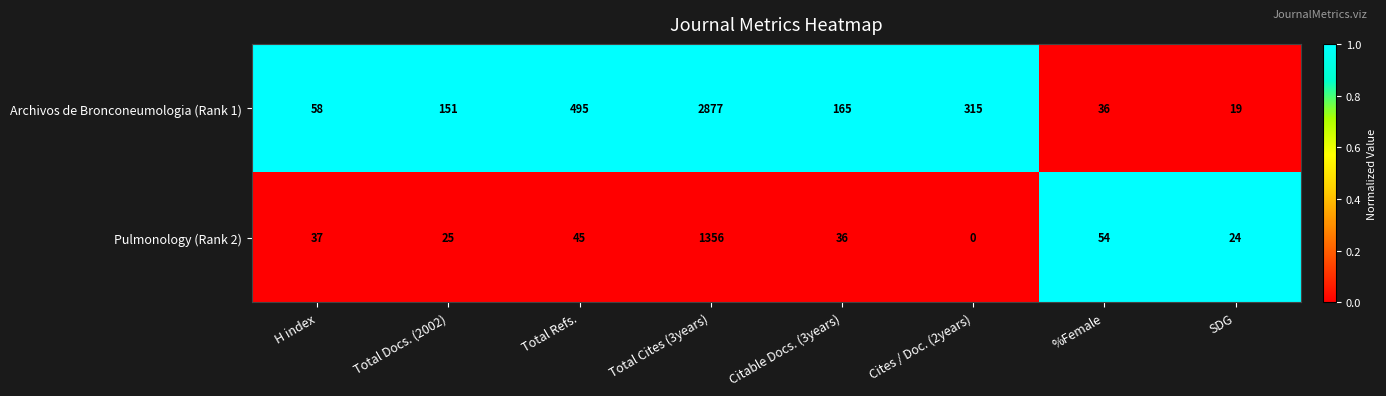

What is the greatest value displayed?

2877